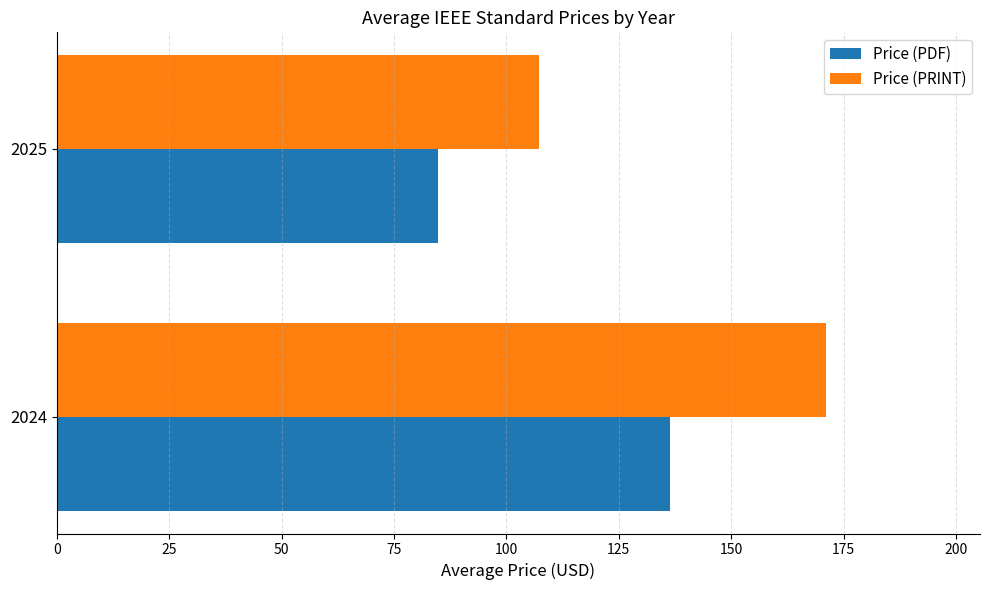

At which category is the sum across all series the highest?

2024